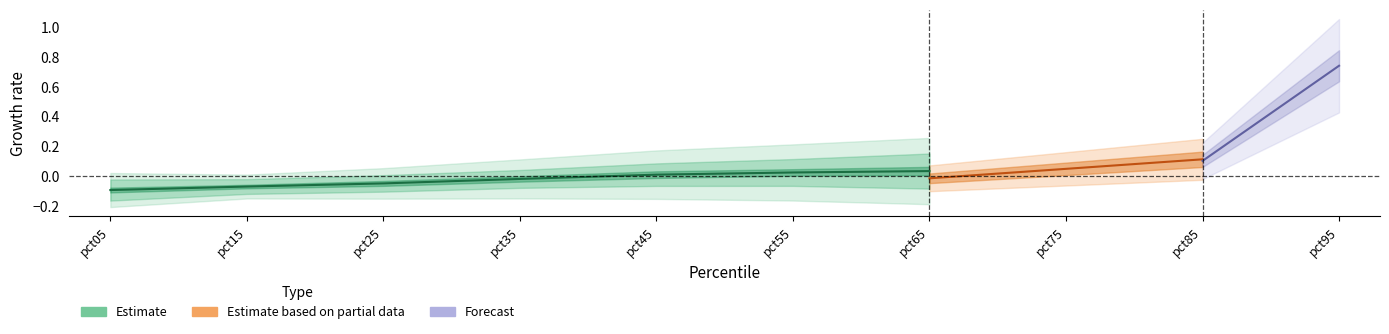

At which category is the sum across all series the highest?

pct95